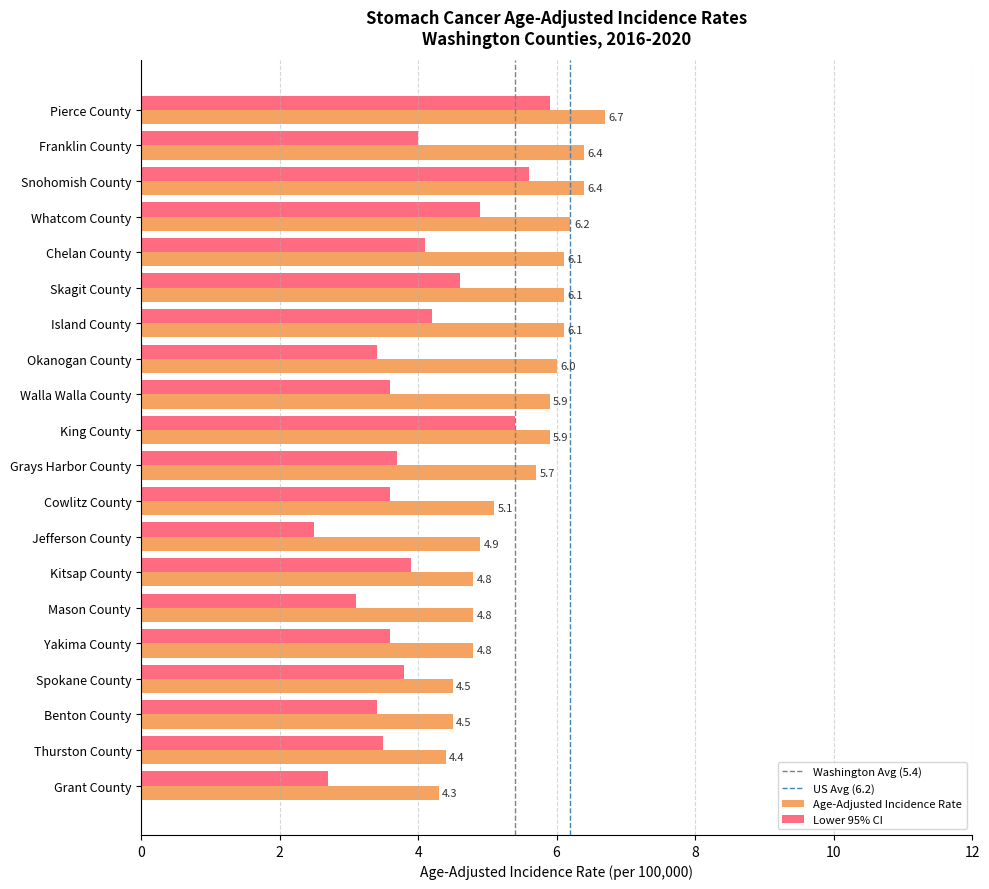

Rank the series by their maximum value, from lowest to highest.

Lower 95% CI, Age-Adjusted Incidence Rate